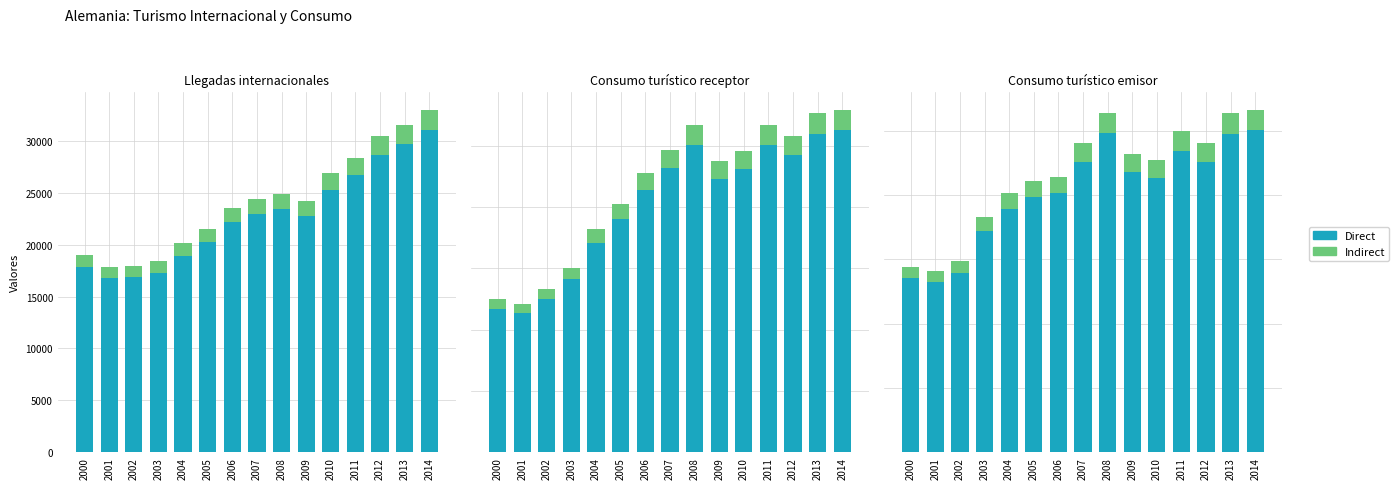

True or false: Indirect has a value of 3340.4 at 2007.

False